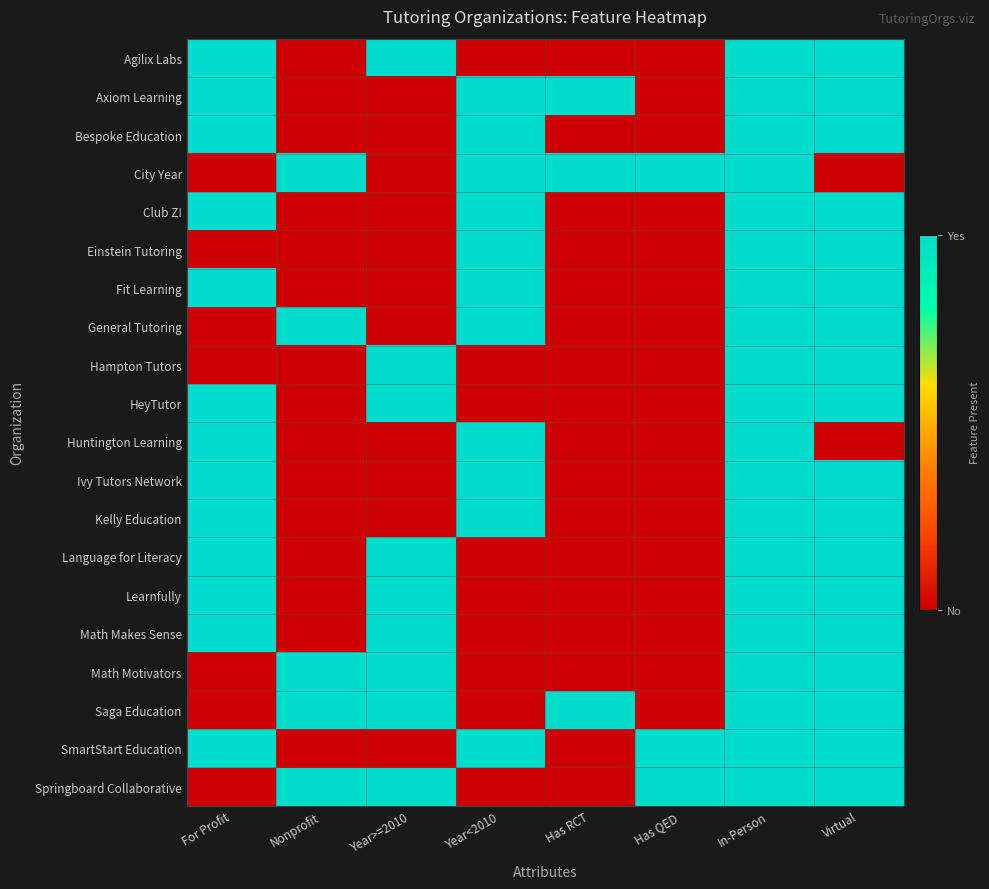

Which series has the largest total across all categories?

Axiom Learning